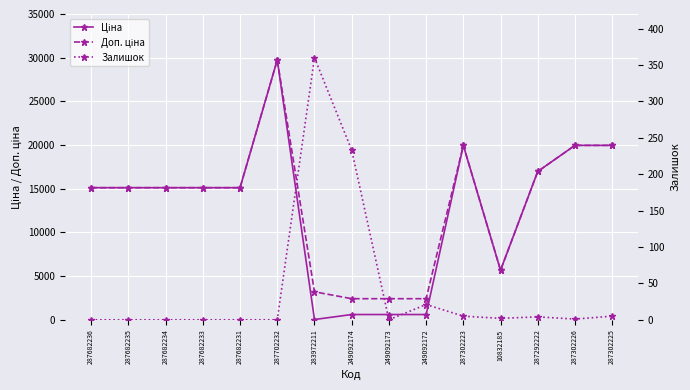

The value of Доп. ціна at 283972211 is 4214.6. True or false?

False